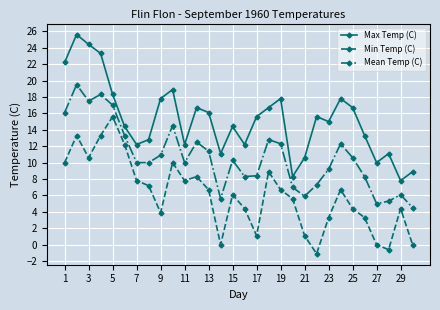

Which series has the largest total across all categories?

Max Temp (C)